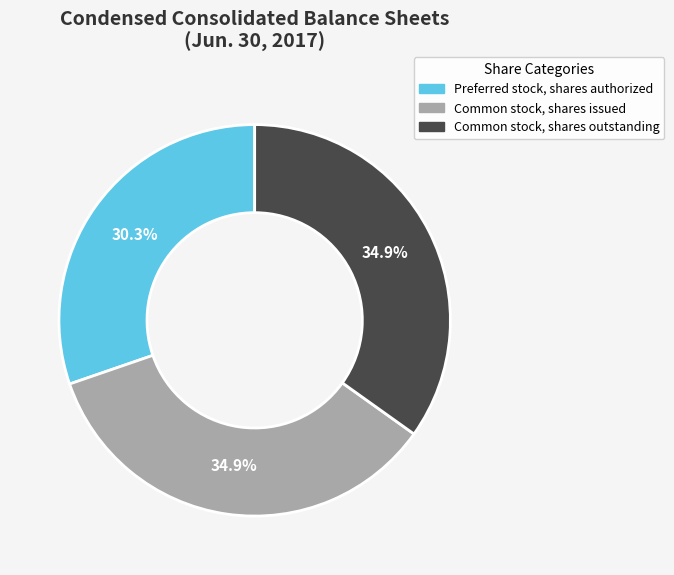

Combined, do Preferred stock, shares authorized and Common stock, shares outstanding account for over 50%?

Yes